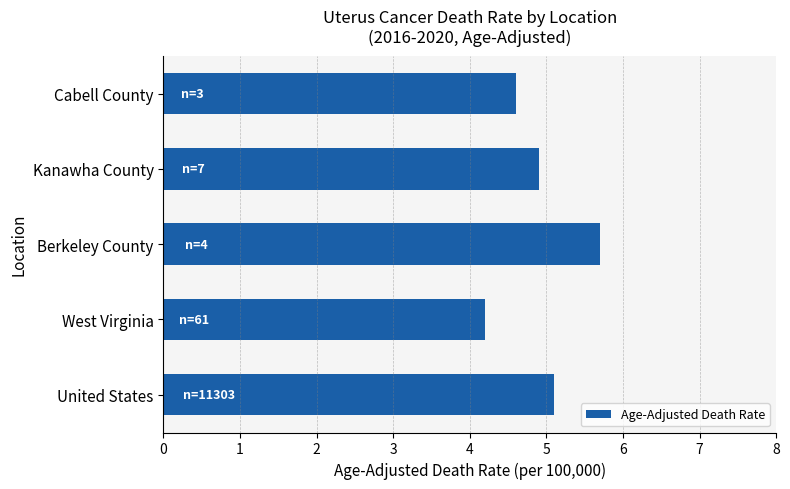

What is the change in value from United States to Berkeley County?

+0.6